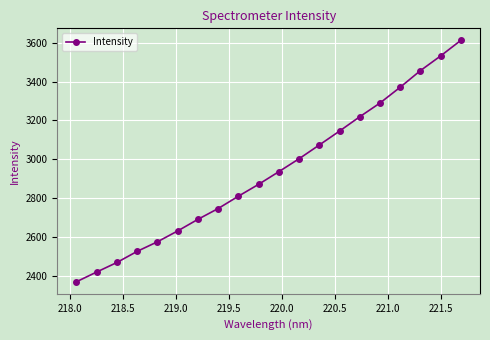

True or false: there are more than 1 points higher than both neighbors.

False